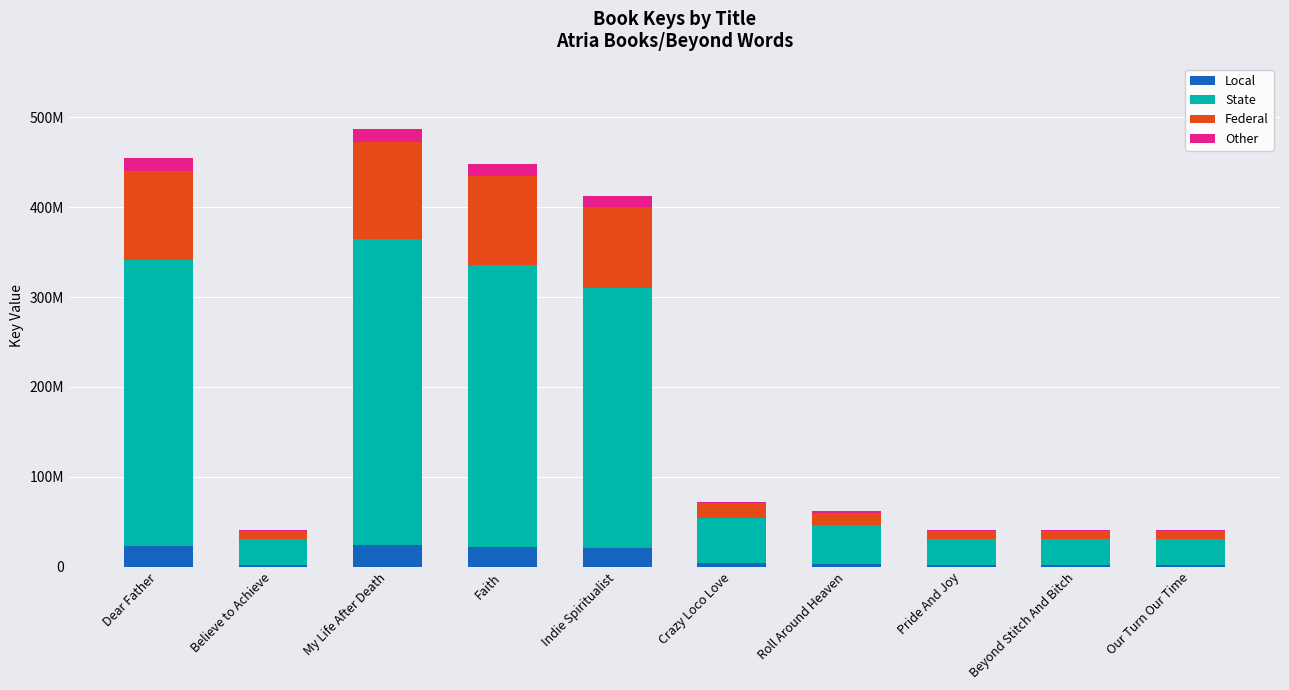

What is the label of the 5th bar from the right?

Crazy Loco Love